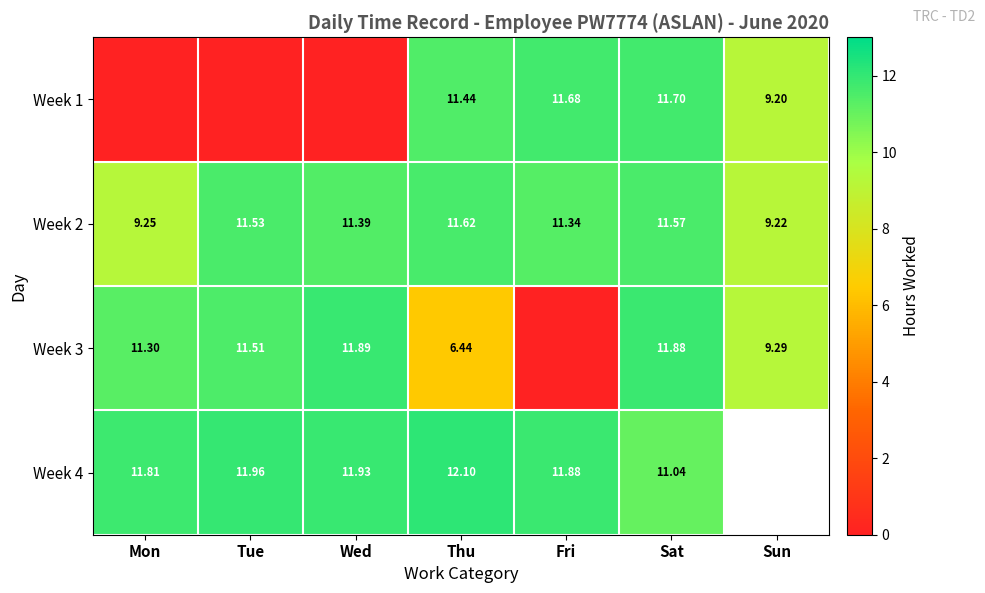

Where does the Week 2 series first go above 11?

Tue